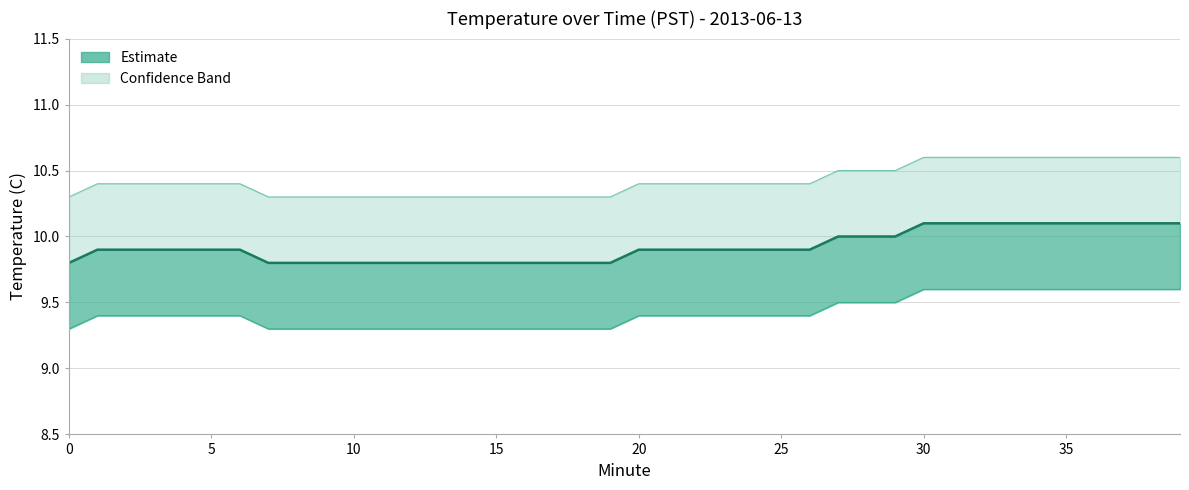

What is the difference between the maximum and second lowest values in the Temperature (C) series?

0.3